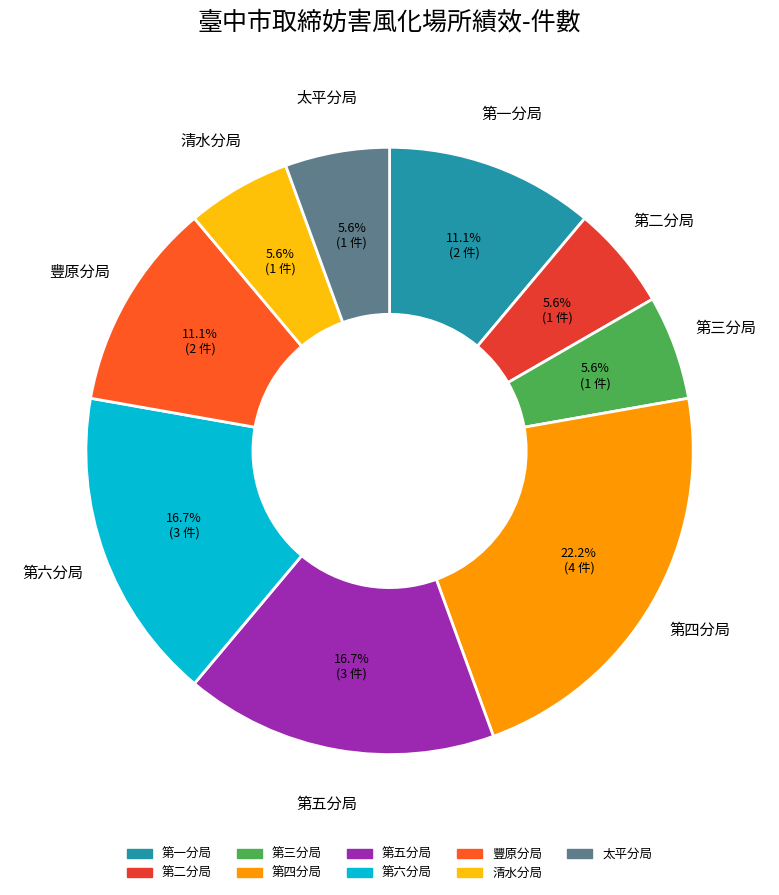

To the nearest percent, what is the difference between the 第四分局 and 太平分局 slice percentages?

17%